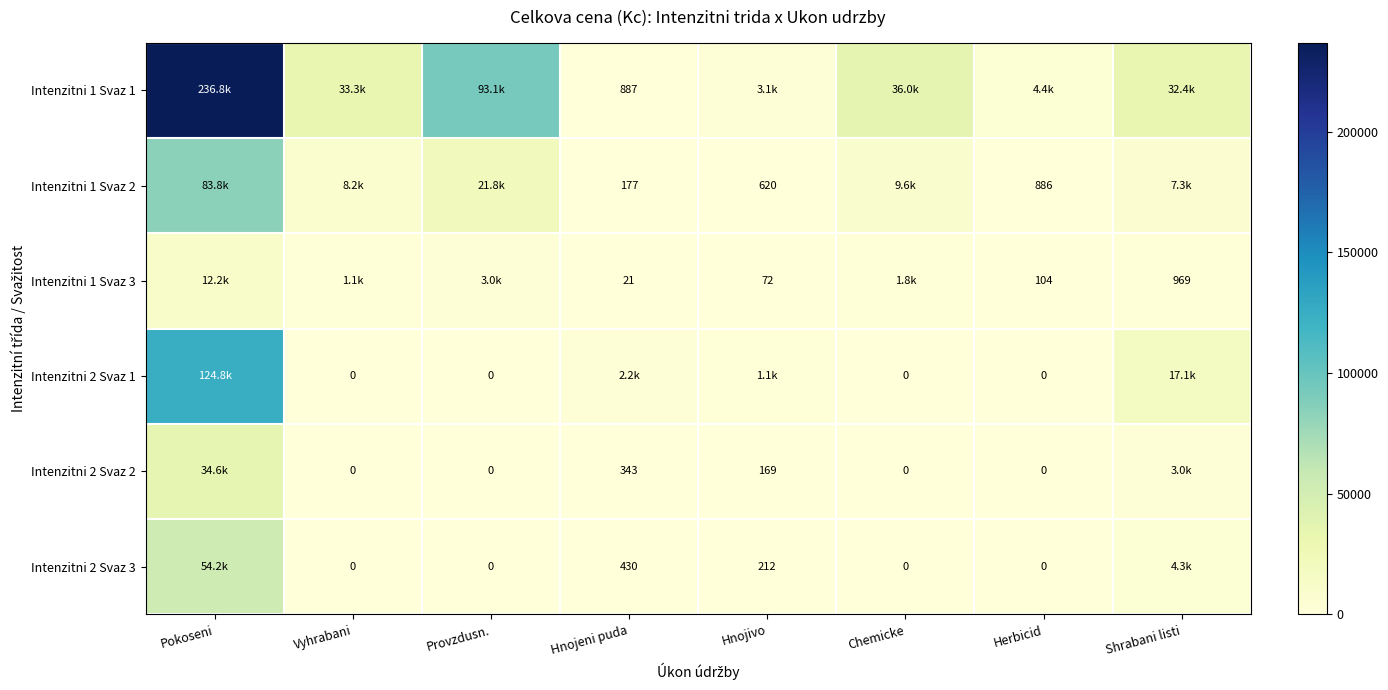

Is the value of Intenzitni 1 Svaz 3 at Shrabani listi greater than the value of Intenzitni 1 Svaz 2 at Hnojeni puda?

Yes